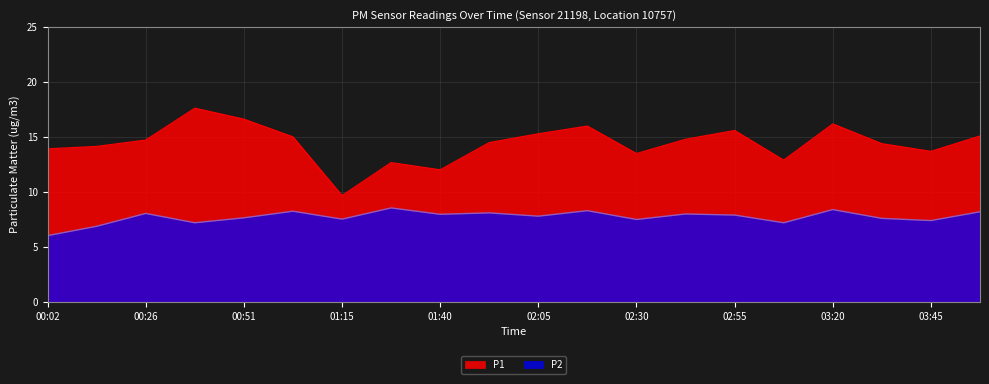

True or false: P2 and P1 intersect in this chart.

False